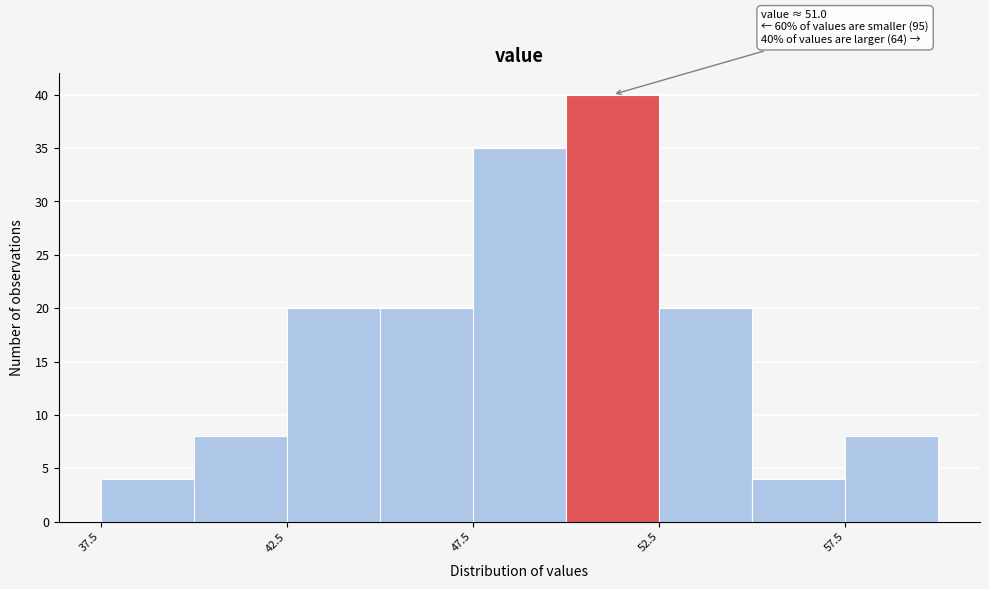

Over which range of the x-axis is the bar tallest?

50.0 to 52.5